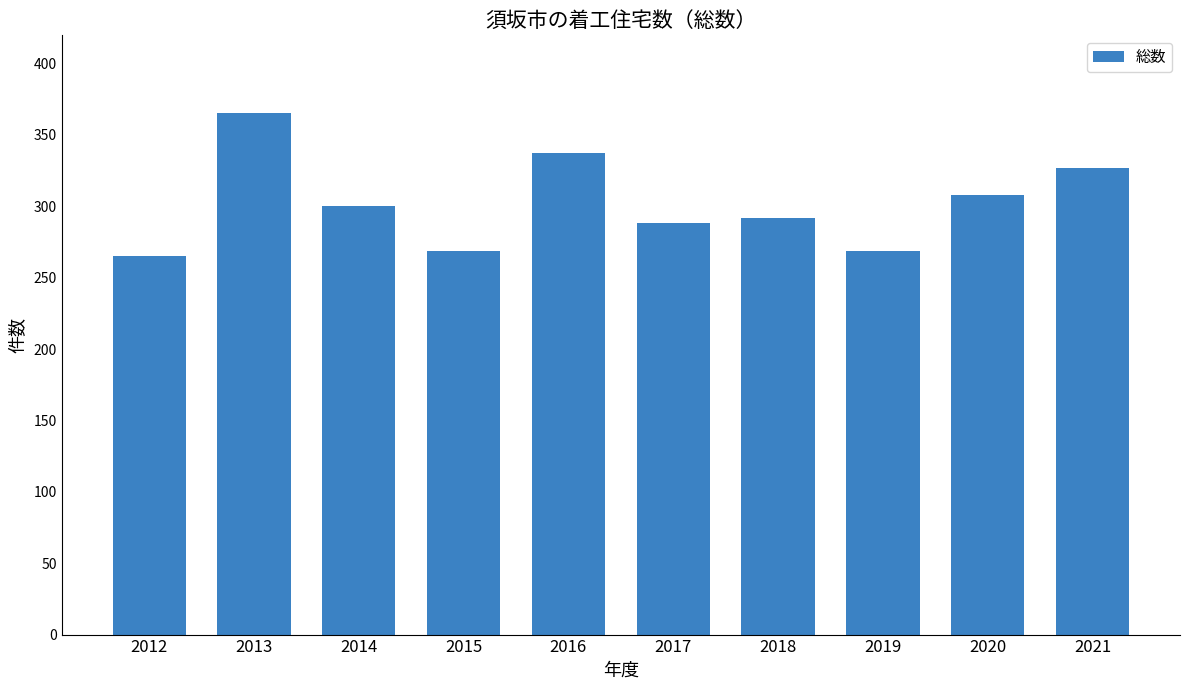

Approximately how many times larger is the value at 2020 compared to 2019?

1.1